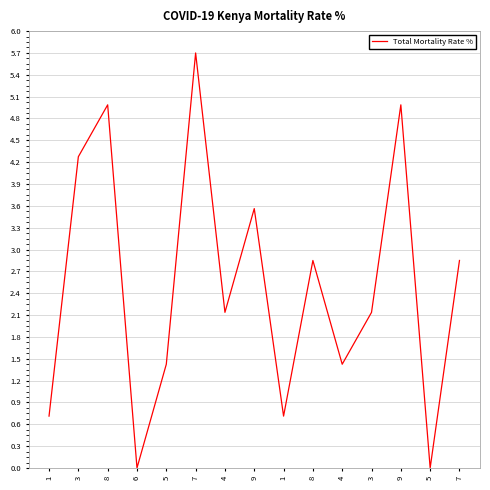

The chart shows a value of 4.6 at 7. True or false?

False